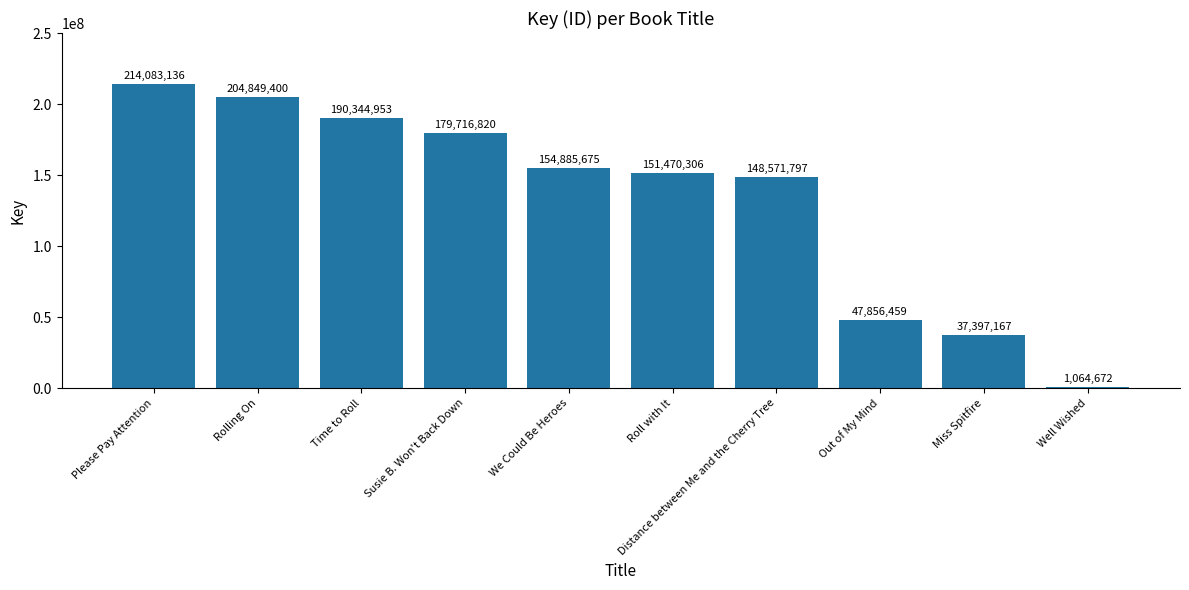

Does the chart contain any negative values?

No